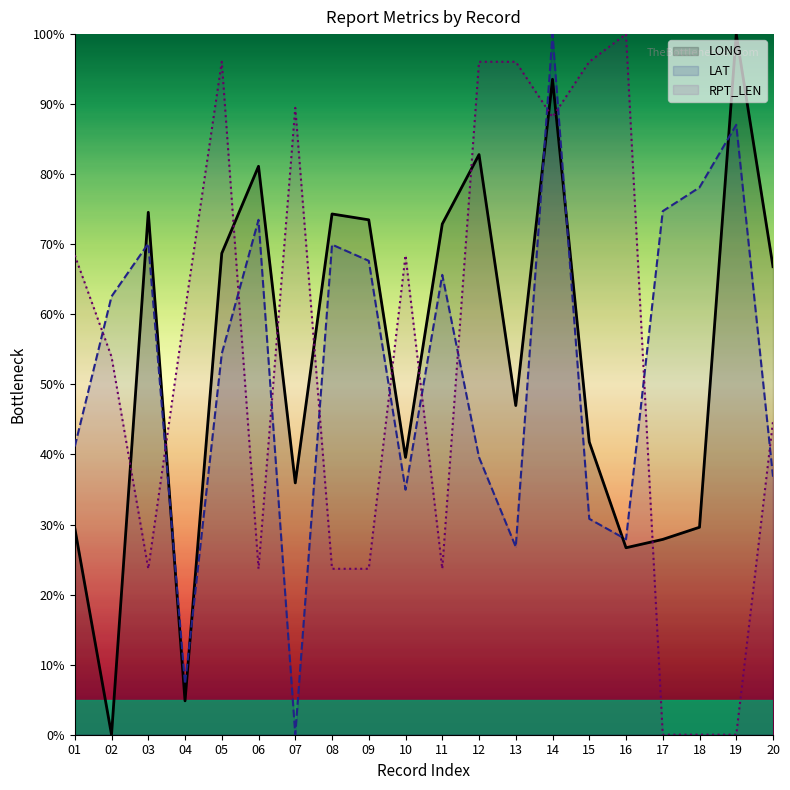

Rank the series by their average value, from highest to lowest.

RPT_LEN, LONG, LAT